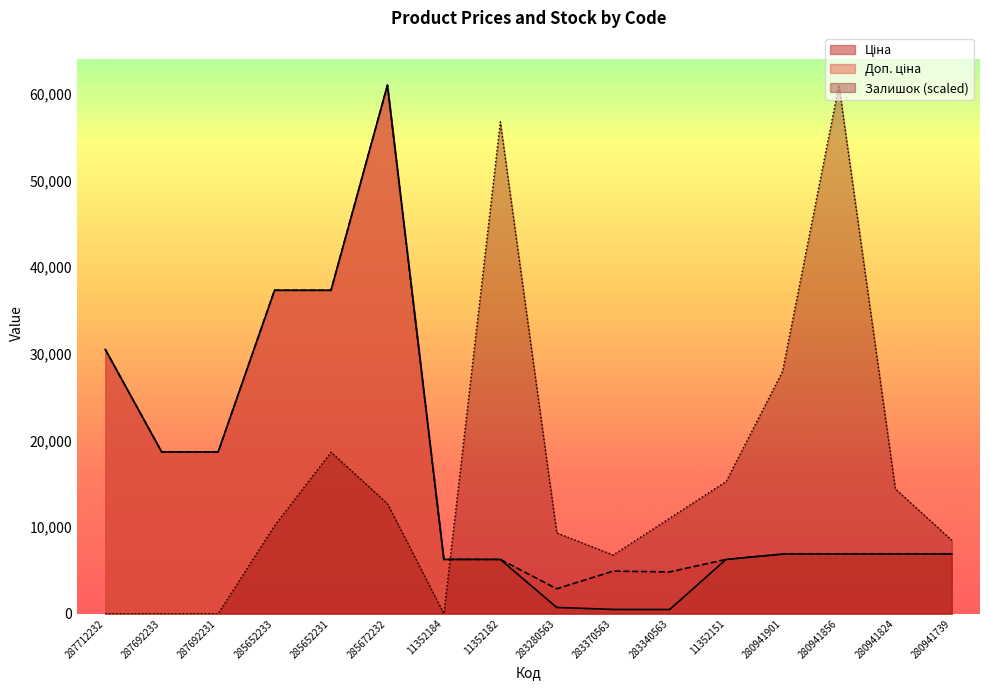

What is the sum of the Залишок values at 287692231 and 285652233?

10170.8